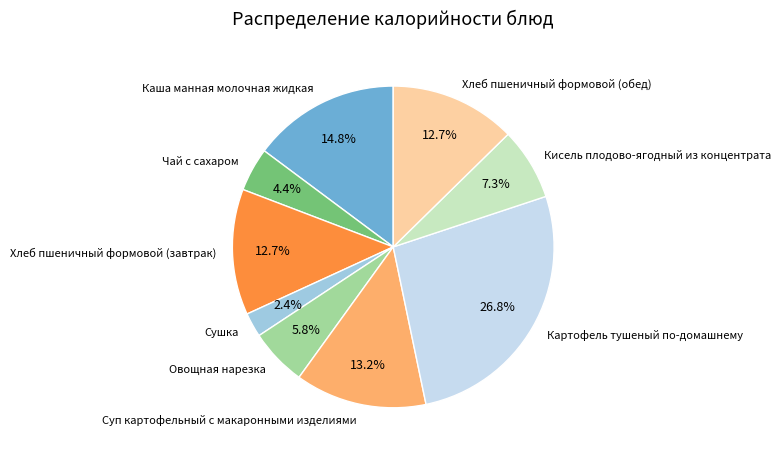

To the nearest percent, what percentage of the pie is Овощная нарезка?

6%